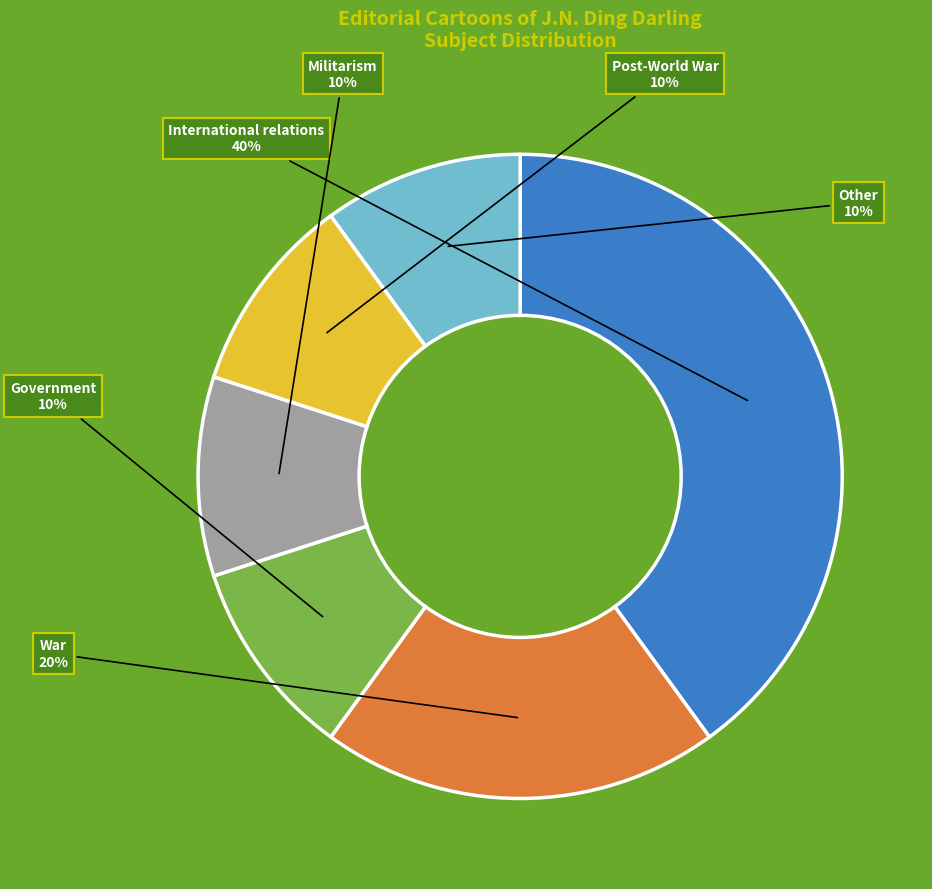

To the nearest percent, what is the average slice percentage?

17%